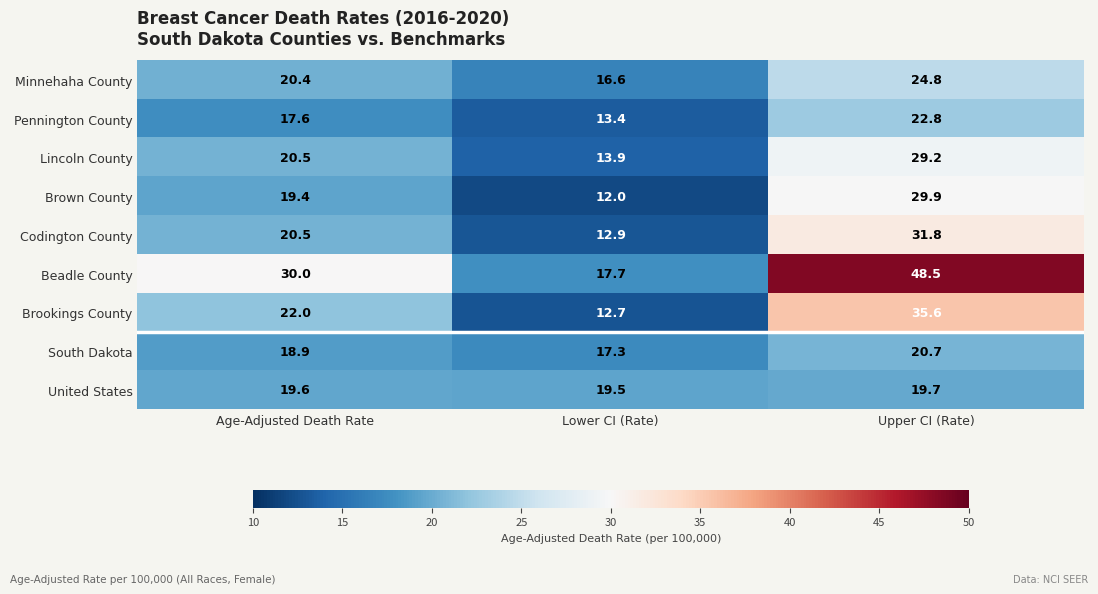

Count the number of data series in this chart.

9